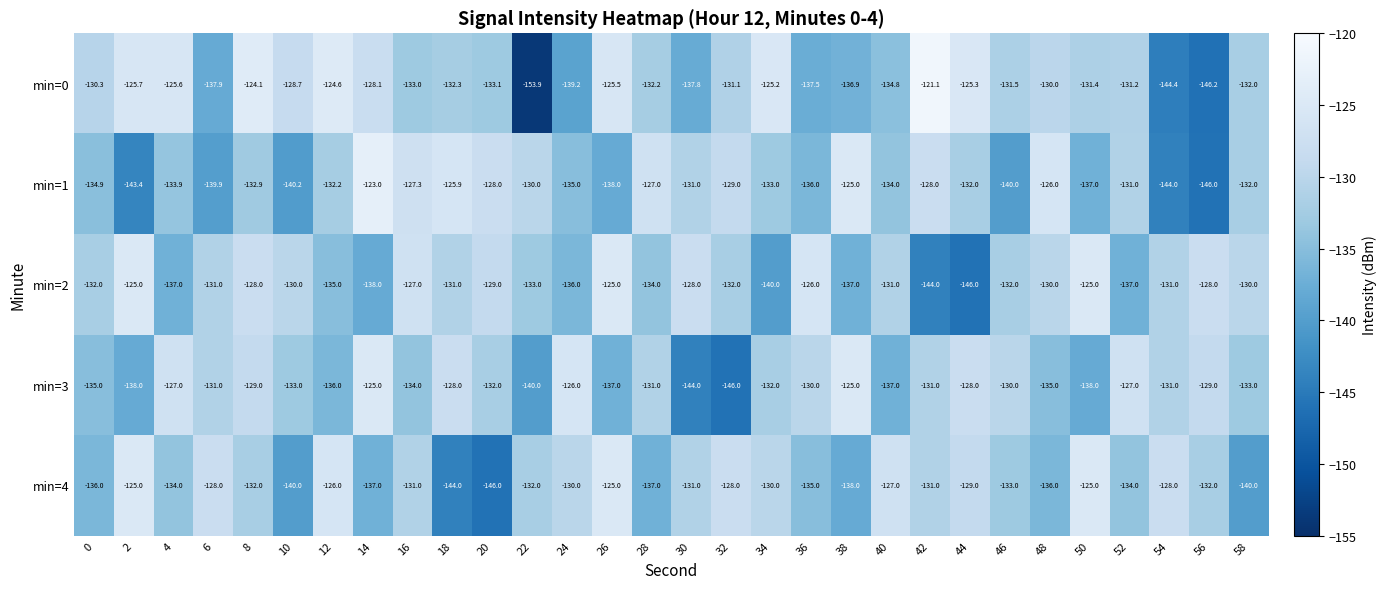

The min=2 series shows -129.0 at 20. True or false?

True